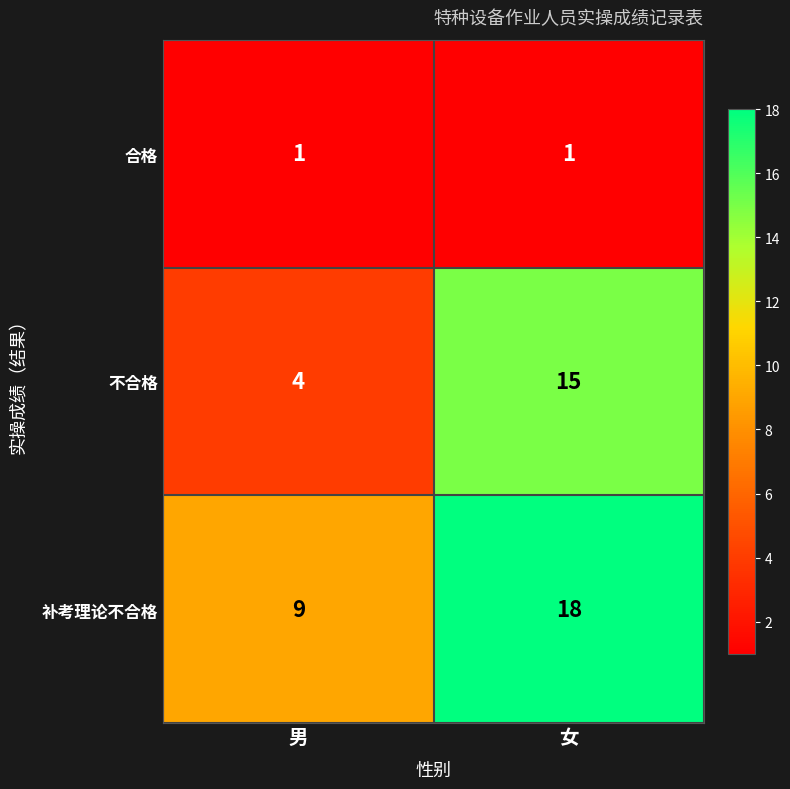

List the series in order of their overall mean, highest first.

补考理论不合格, 不合格, 合格